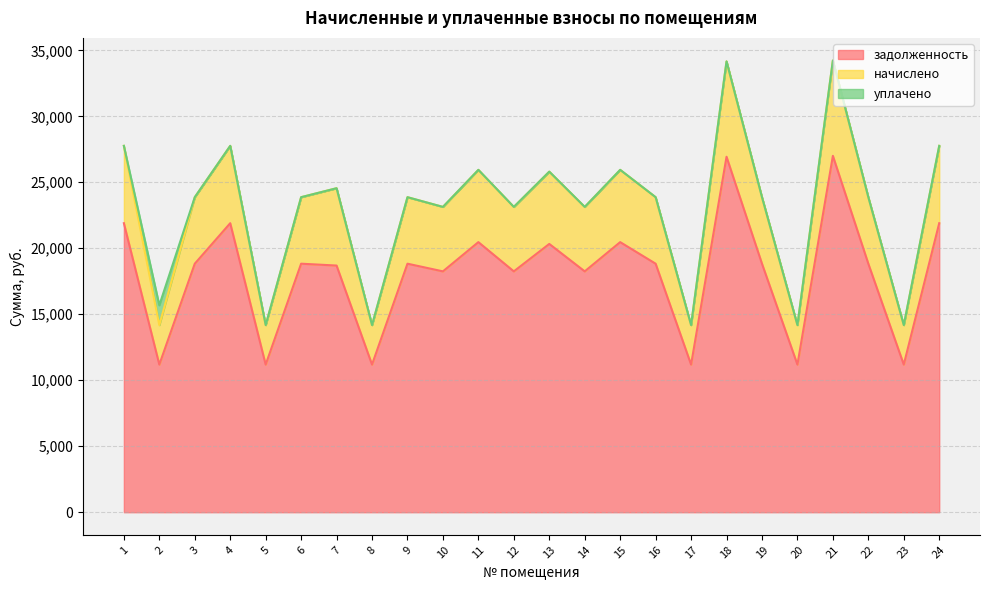

What is the difference between the maximum and second lowest values in the начислено series?

20050.4